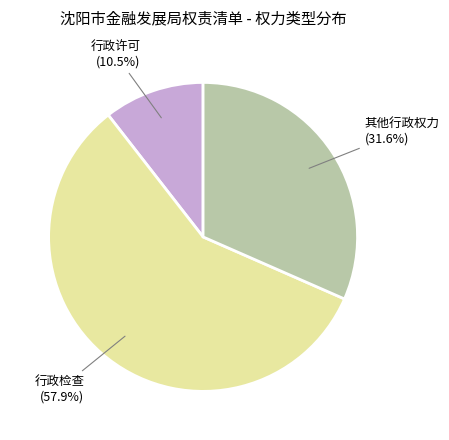

How many slices are in this pie chart?

3